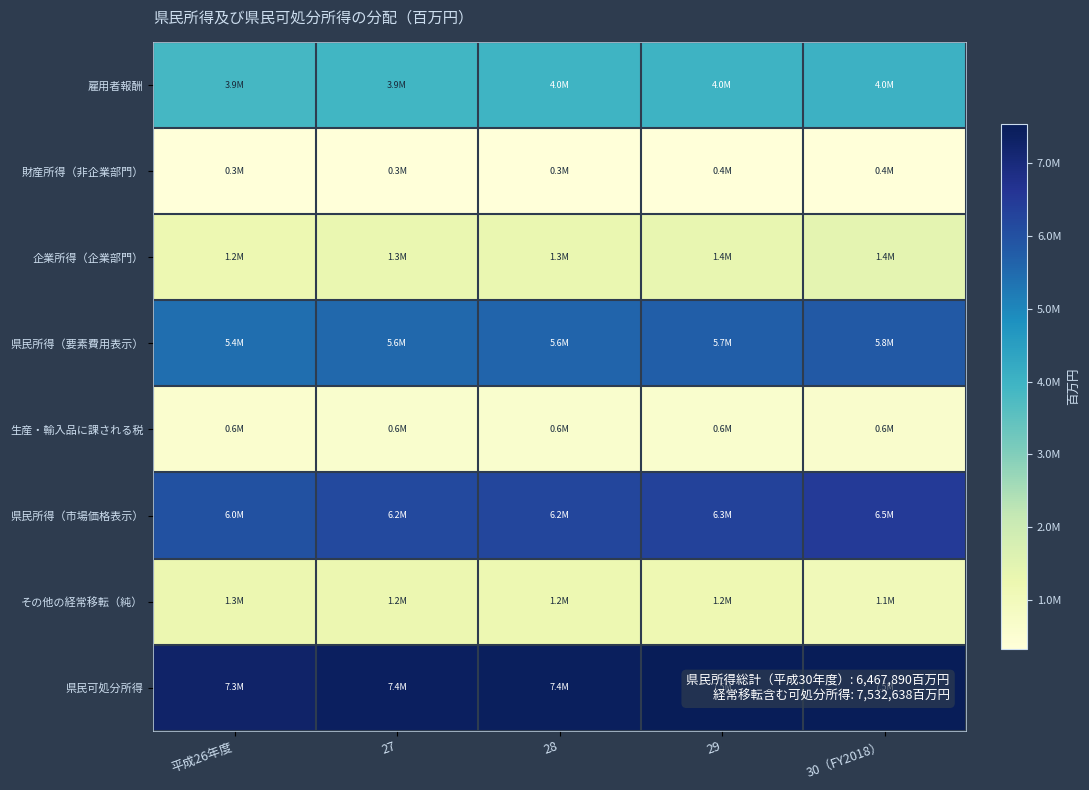

List the series in order of their peak value, lowest first.

財産所得（非企業部門）, 生産・輸入品に課される税, その他の経常移転（純）, 企業所得（企業部門）, 雇用者報酬, 県民所得（要素費用表示）, 県民所得（市場価格表示）, 県民可処分所得